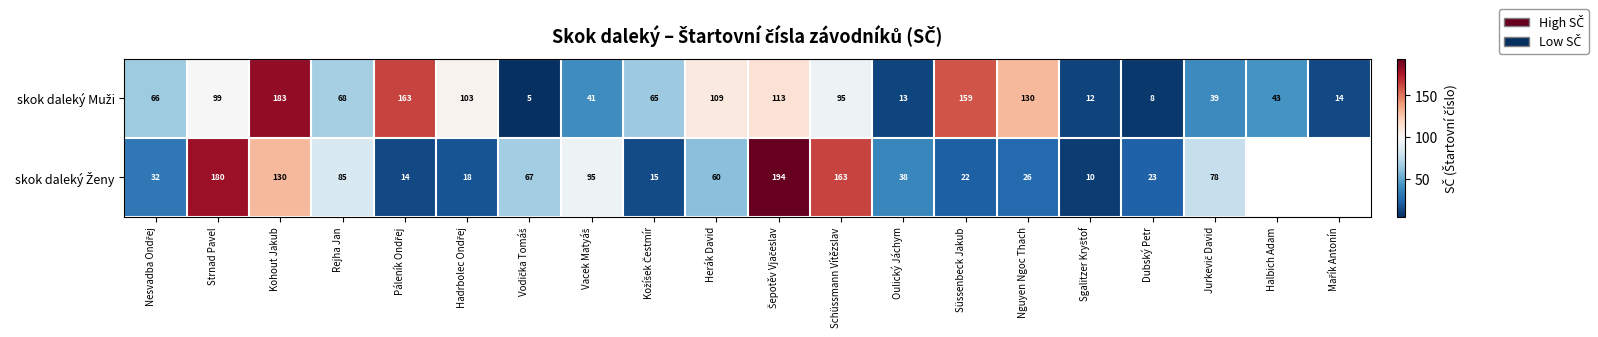

What is the spread (max minus min) of values at Süssenbeck Jakub?

137